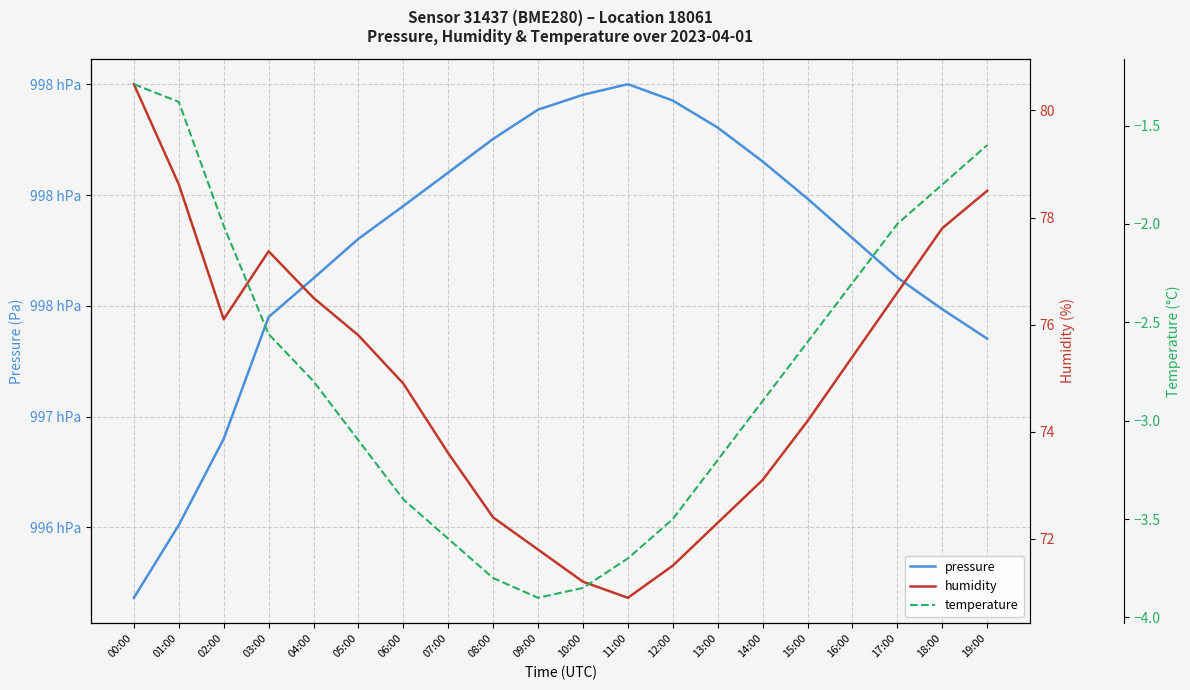

True or false: temperature has more than 2 points higher than both neighbors.

False